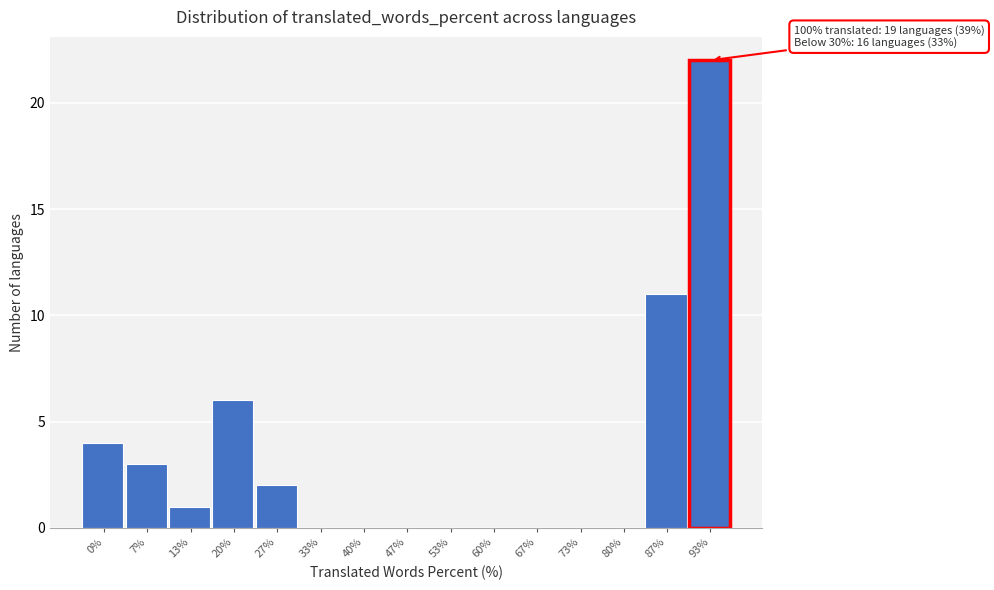

Reading left to right, extract all data points from this chart.

0%=4	7%=3	13%=1	20%=6	27%=2	33%=0	40%=0	47%=0	53%=0	60%=0	67%=0	73%=0	80%=0	87%=11	93%=22